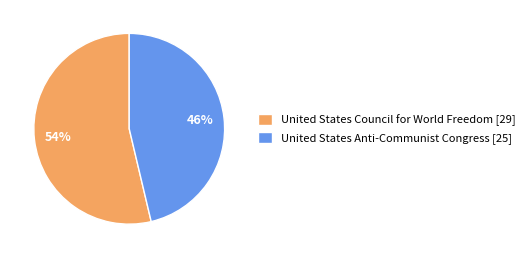

Which category accounts for the majority?

United States Council for World Freedom